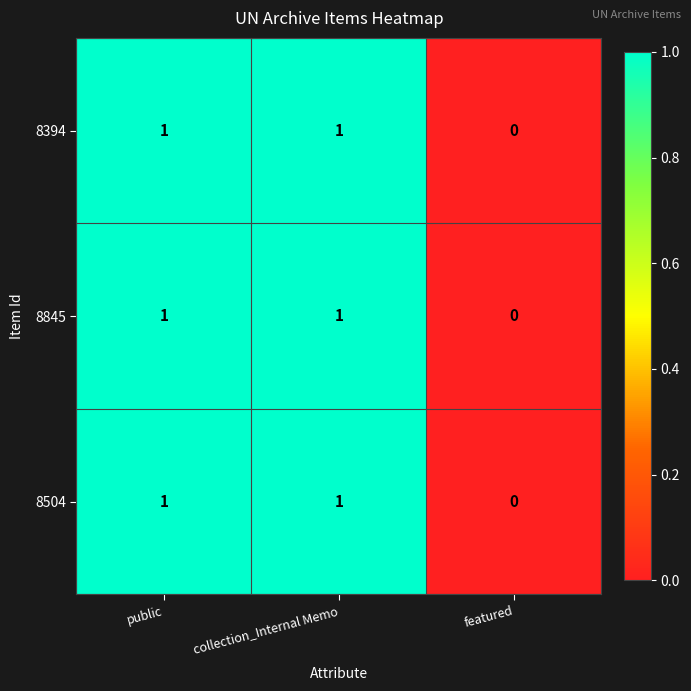

The value of 8504 at public is 1. True or false?

True